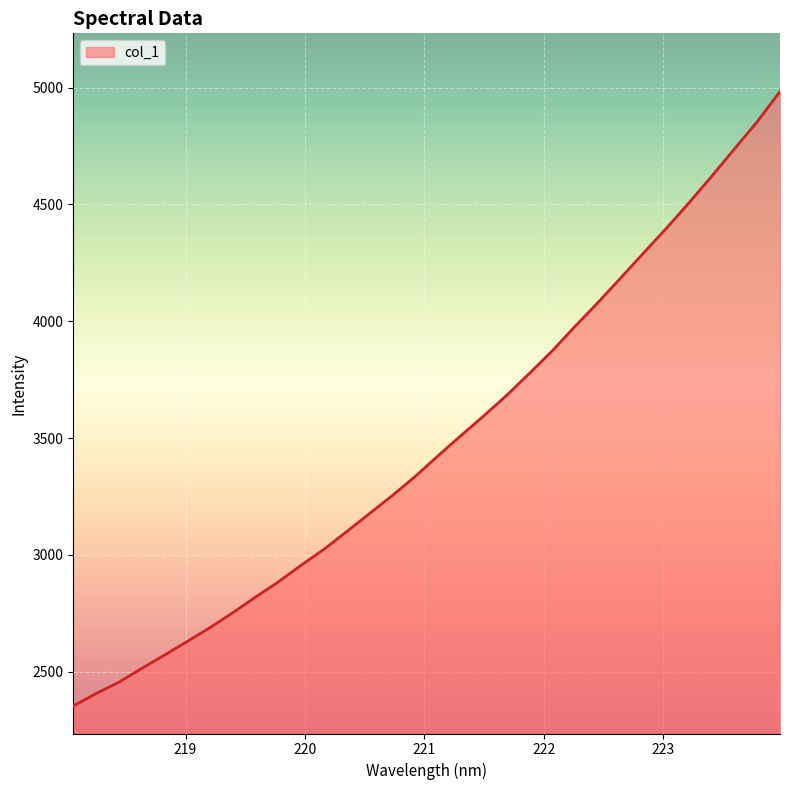

How many lines are shown in the chart?

1